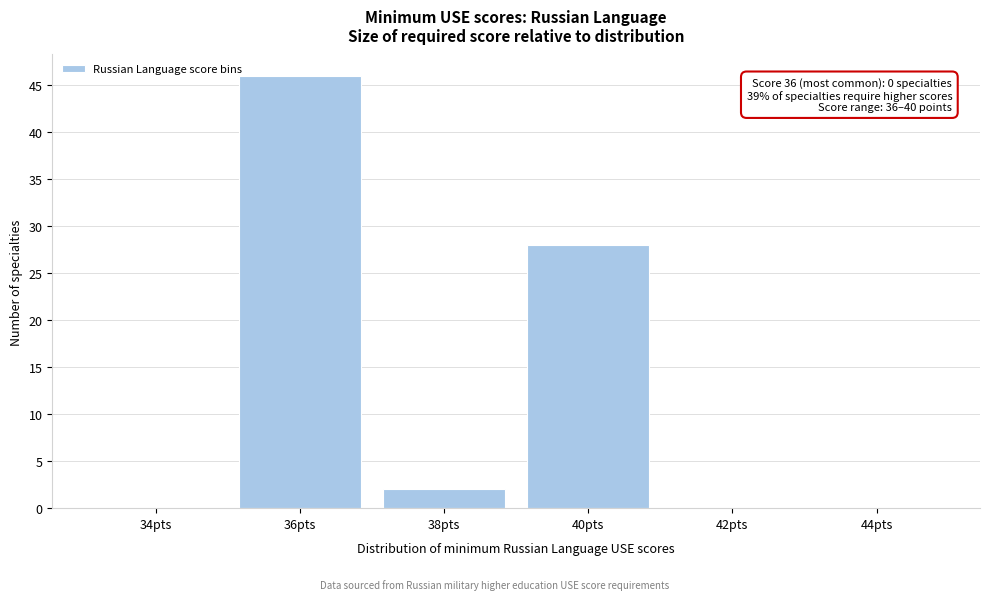

Reading left to right, transcribe all the data shown in this chart.

34pts=0	36pts=46	38pts=2	40pts=28	42pts=0	44pts=0